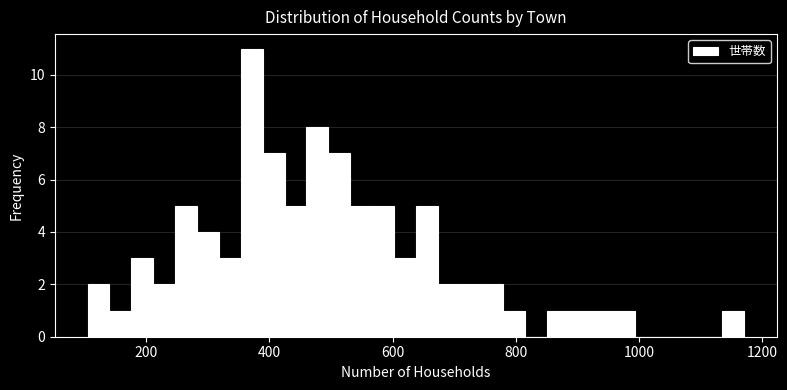

Around what value on the x-axis is the tallest bar? Give the approximate position of its centre, as read against the axis.

380